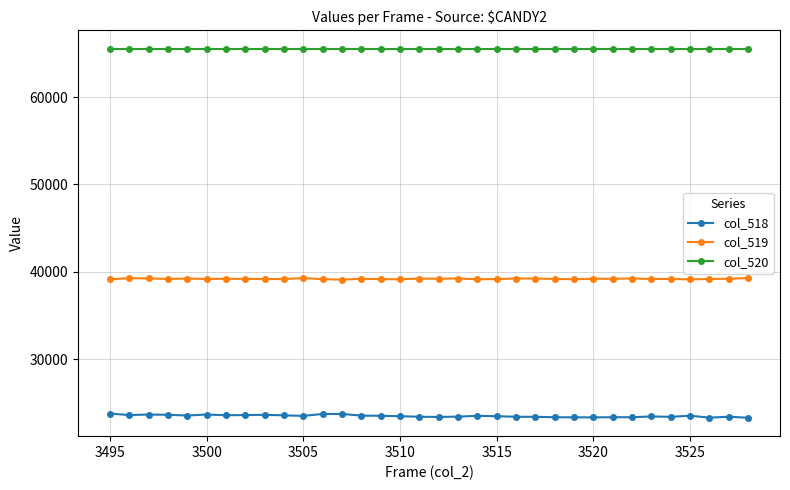

True or false: col_519 and col_520 cross at least once.

False